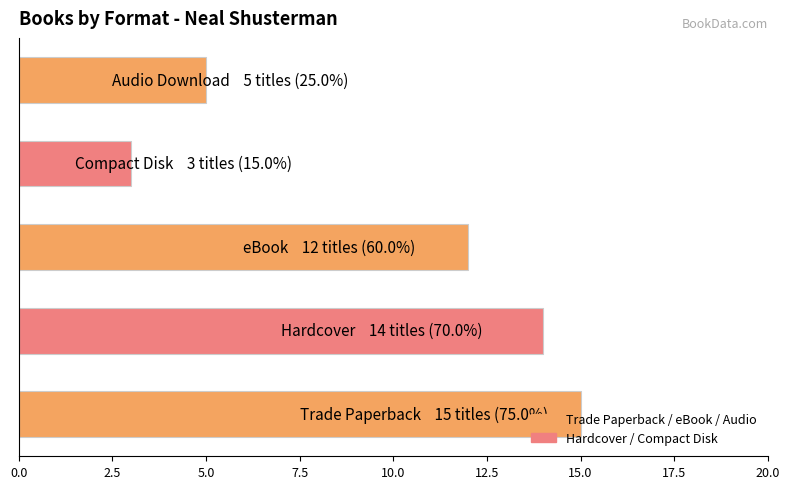

What is the average value?

10